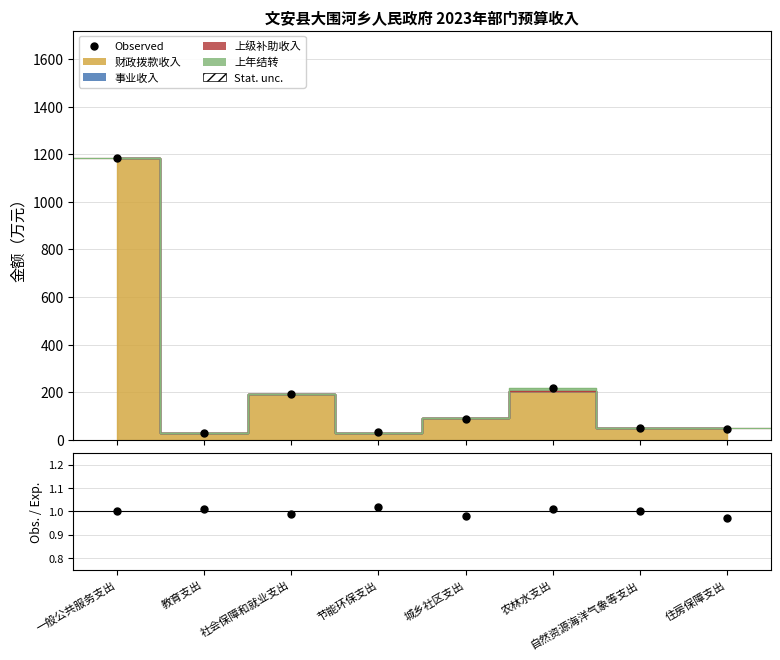

At which category does Obs. / Exp. reach its first local peak?

教育支出